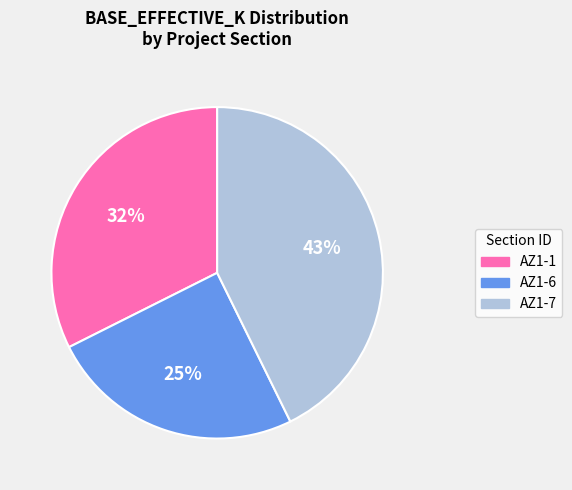

Which slice is the largest?

AZ1-7